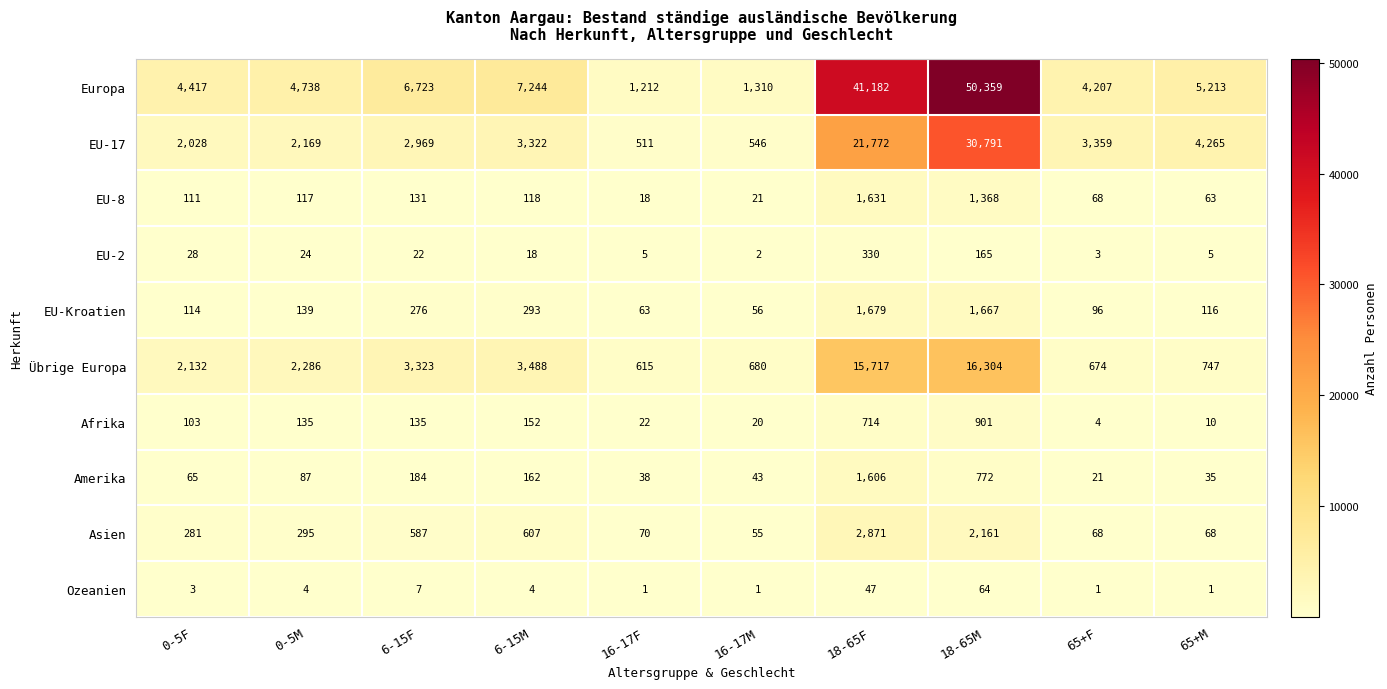

What is the greatest value displayed?

50359